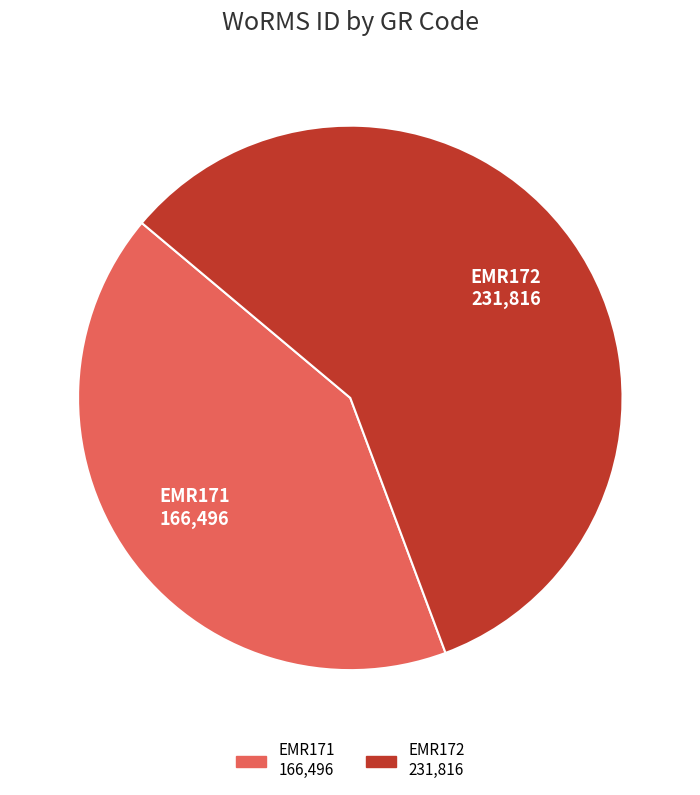

How many slices are in this pie chart?

2